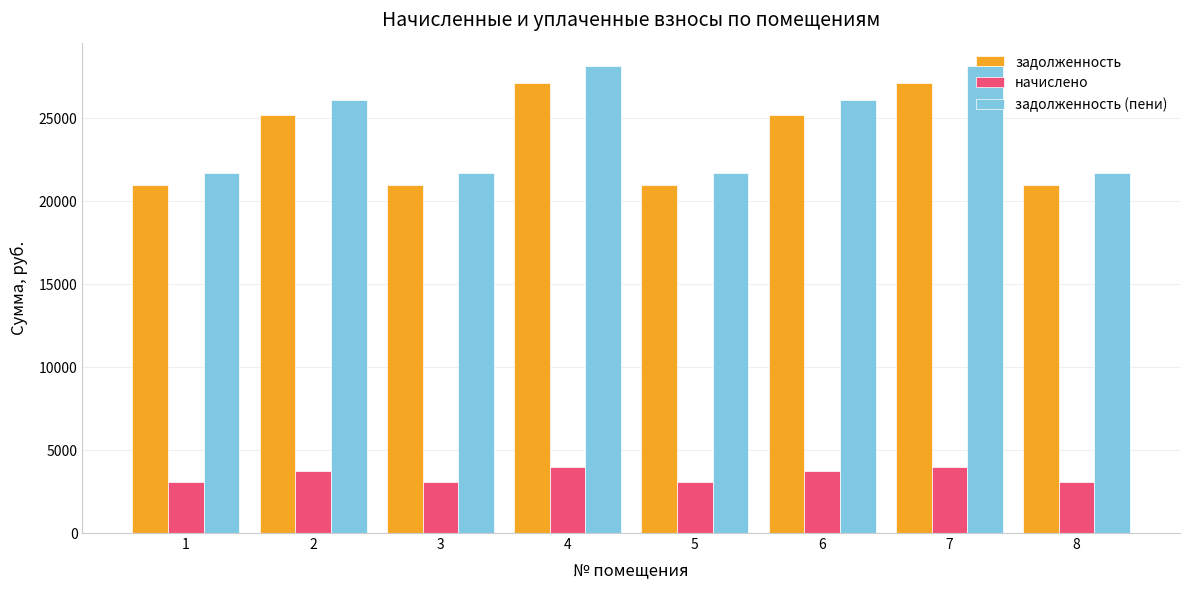

How many values in the задолженность series exceed 25198?

4